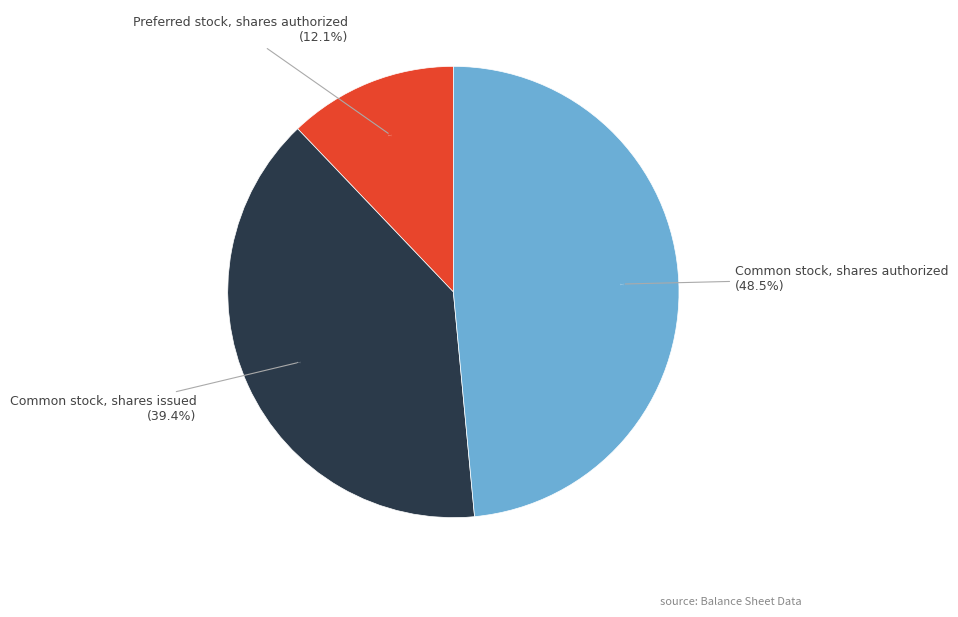

Which category has the biggest portion of the pie?

Common stock, shares authorized